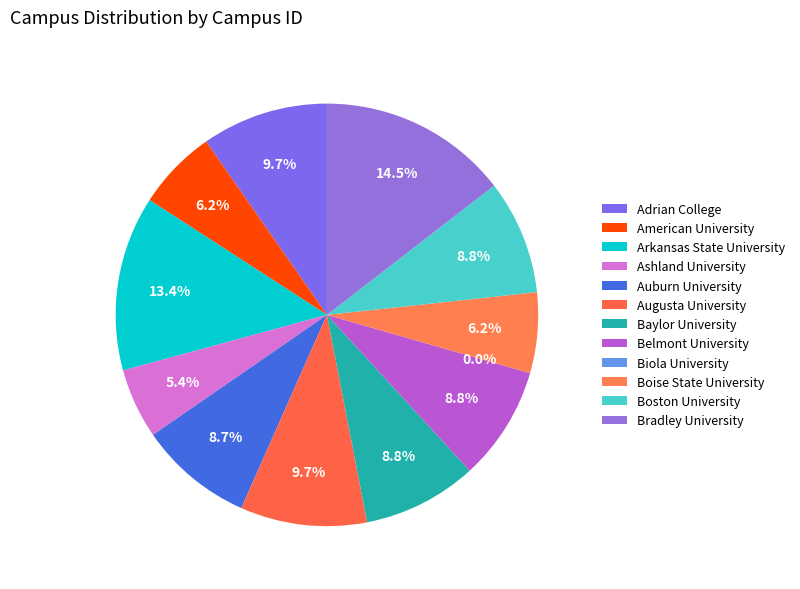

Is there a majority slice in this chart?

No